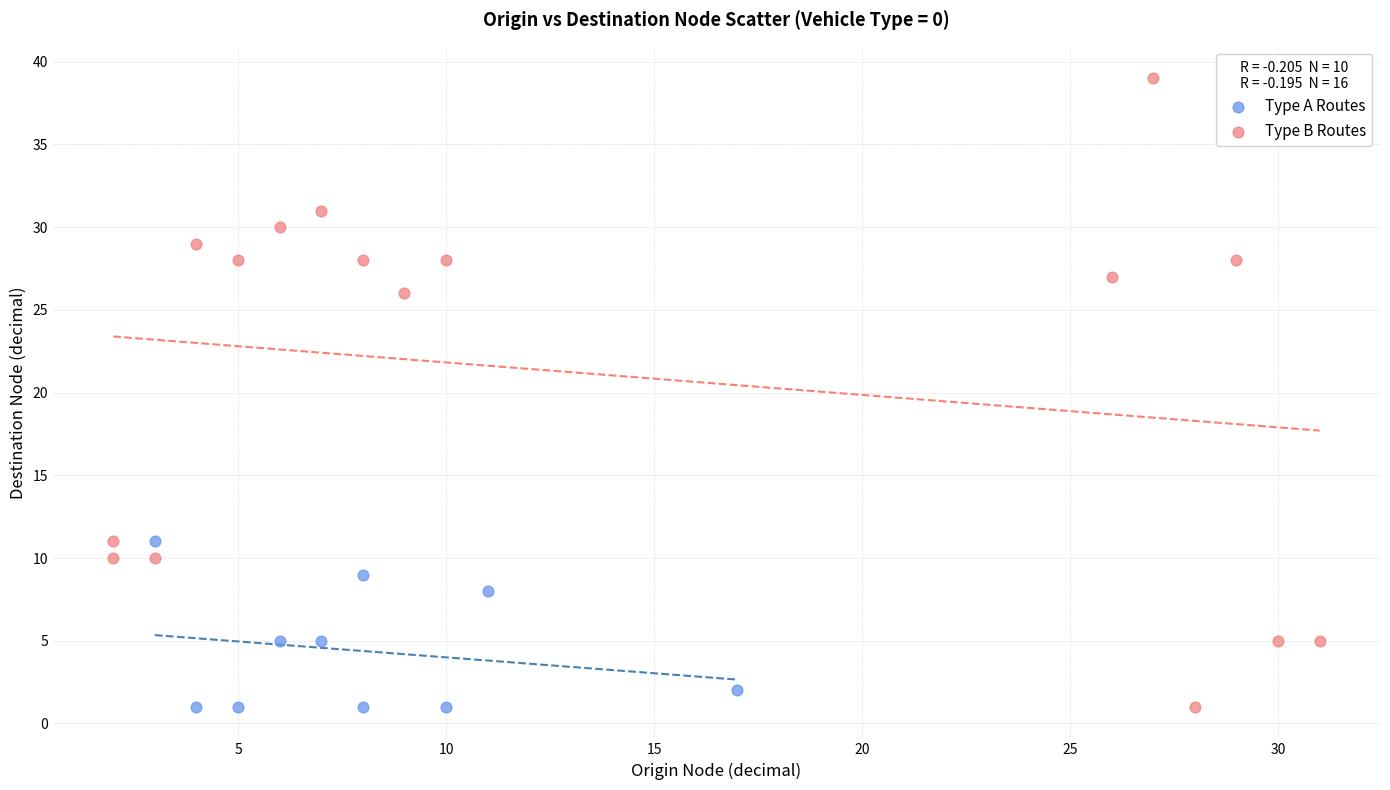

Which series reaches the maximum Y coordinate?

Type B Routes